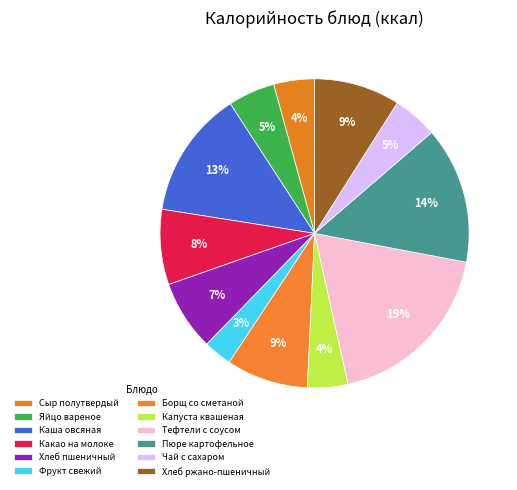

Which slice is the smallest?

Фрукт свежий